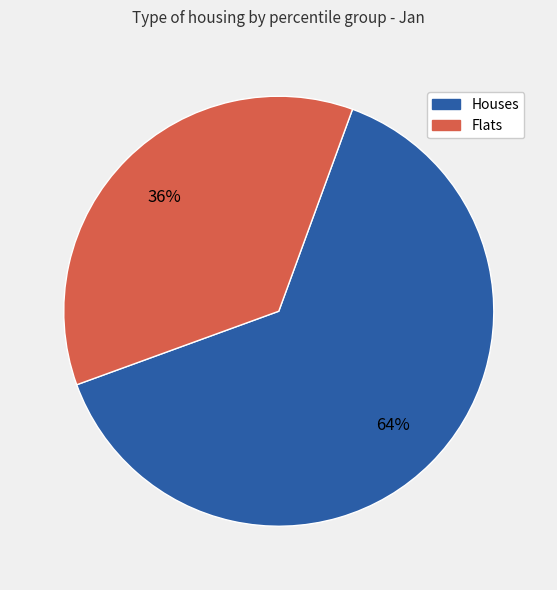

To the nearest percent, what is the average slice percentage?

50%